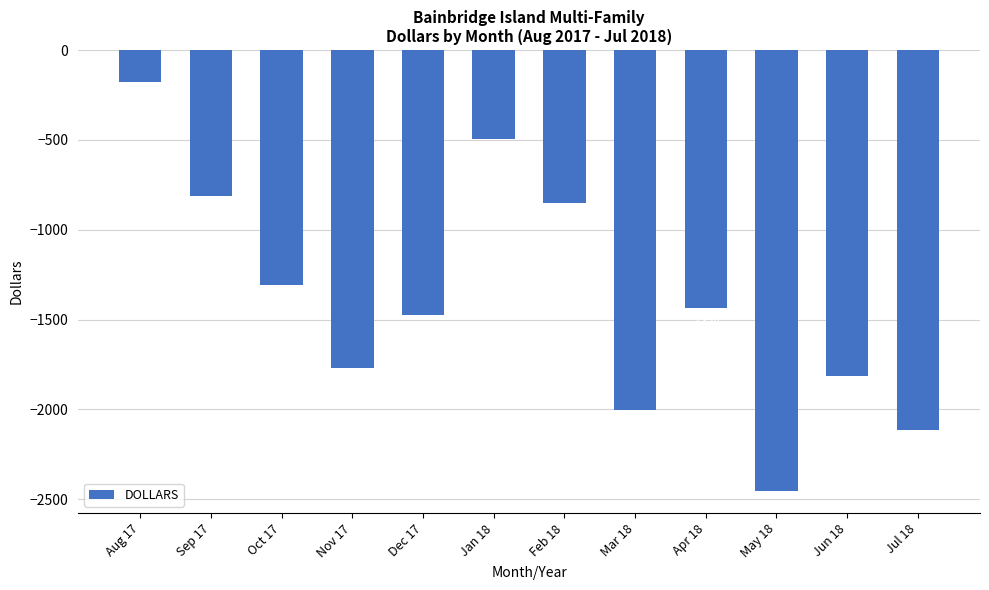

What is the difference between the values at Feb 18 and Sep 17?

38.0